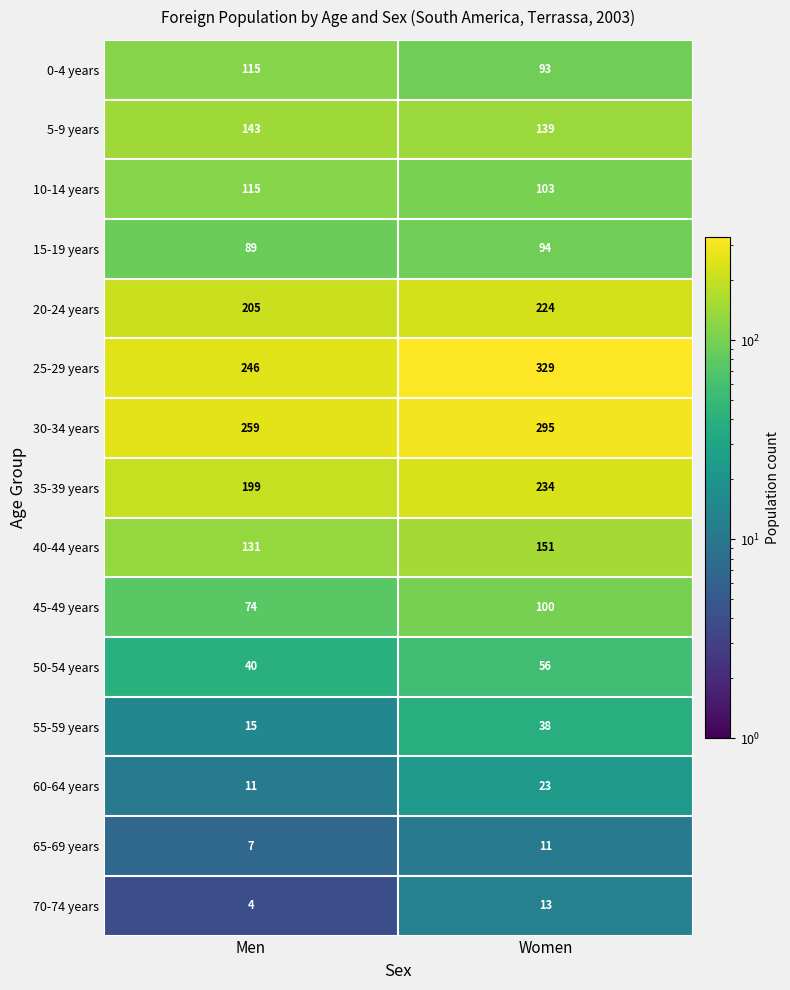

Reading right to left, extract all data points from this chart.

0-4 years: Women=93	Men=115
5-9 years: Women=139	Men=143
10-14 years: Women=103	Men=115
15-19 years: Women=94	Men=89
20-24 years: Women=224	Men=205
25-29 years: Women=329	Men=246
30-34 years: Women=295	Men=259
35-39 years: Women=234	Men=199
40-44 years: Women=151	Men=131
45-49 years: Women=100	Men=74
50-54 years: Women=56	Men=40
55-59 years: Women=38	Men=15
60-64 years: Women=23	Men=11
65-69 years: Women=11	Men=7
70-74 years: Women=13	Men=4